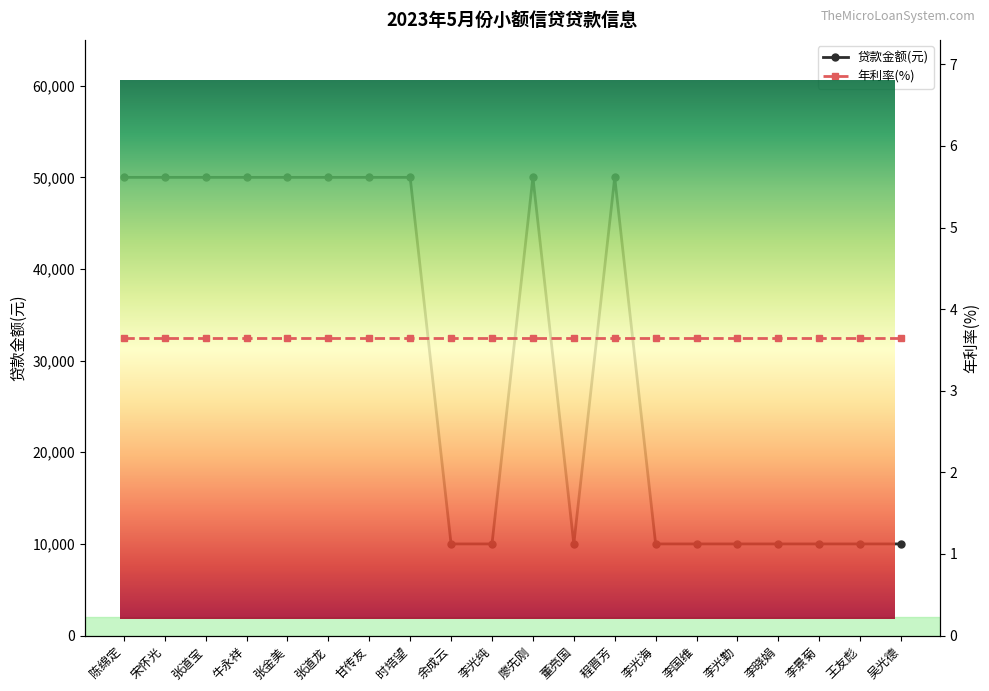

Reading left to right, what are all the values shown in this chart?

50000	50000	50000	50000	50000	50000	50000	50000	10000	10000	50000	10000	50000	10000	10000	10000	10000	10000	10000	10000